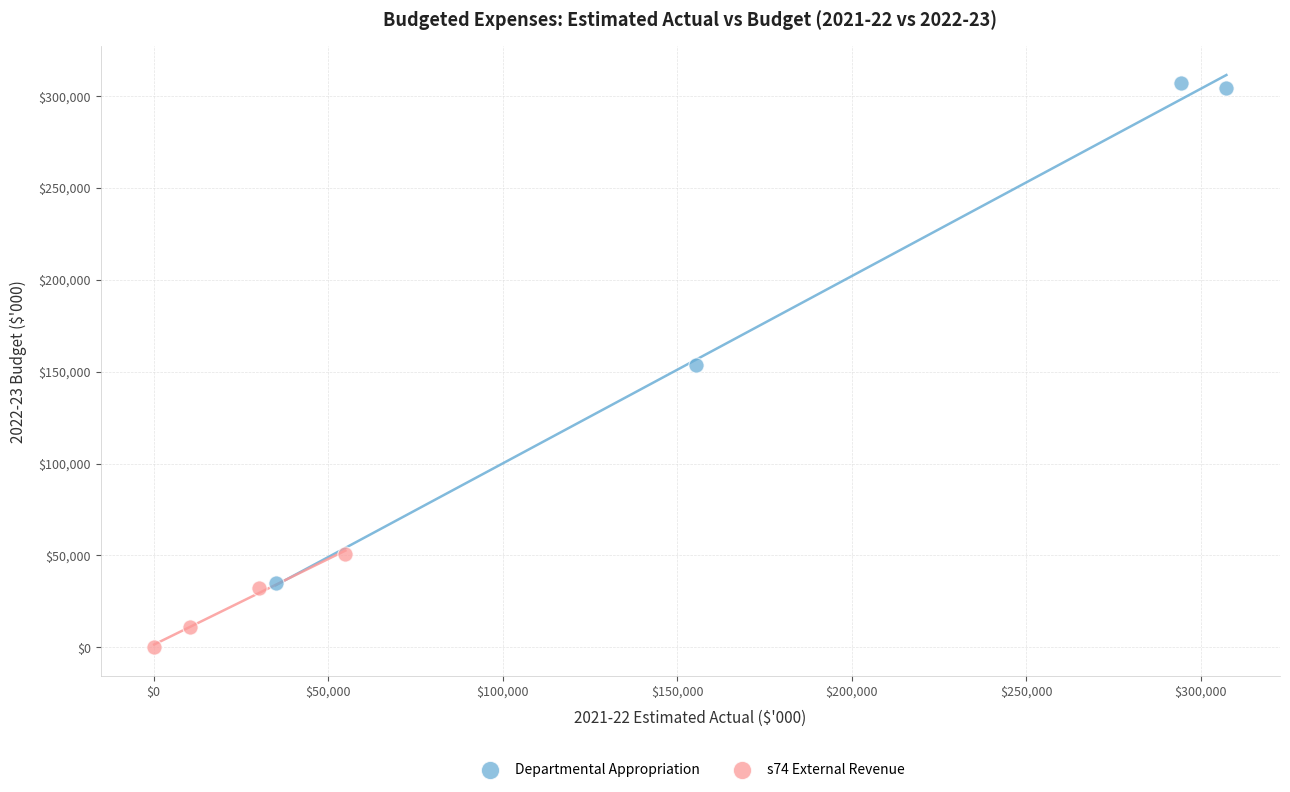

Which series has the widest spread of Y values?

Departmental Appropriation